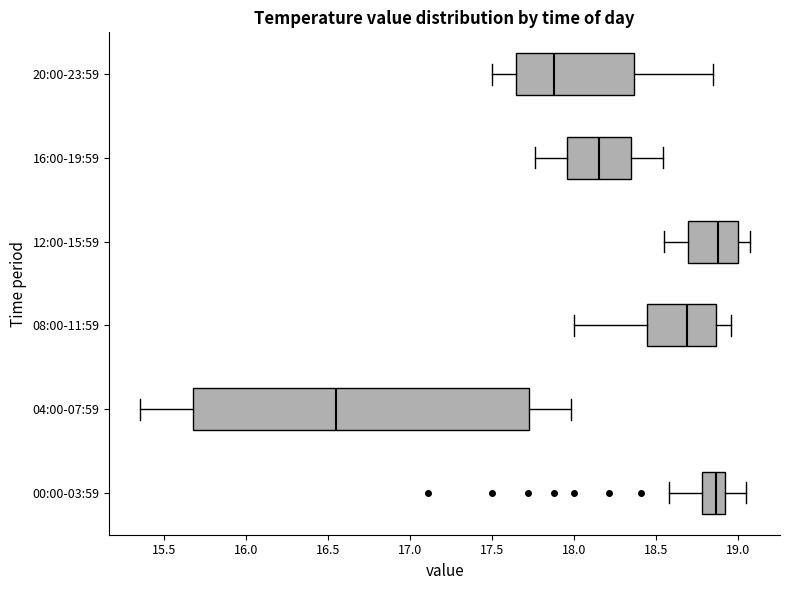

Comparing the boxes themselves (not the whiskers), which one is the widest?

04:00-07:59